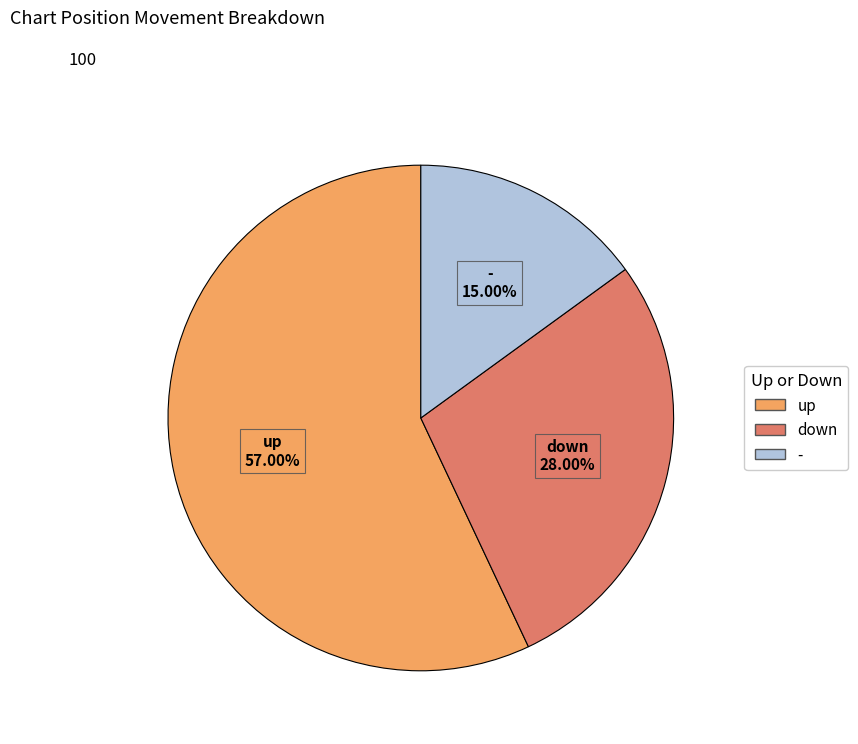

To the nearest percent, what is the combined percentage of down and -?

43%